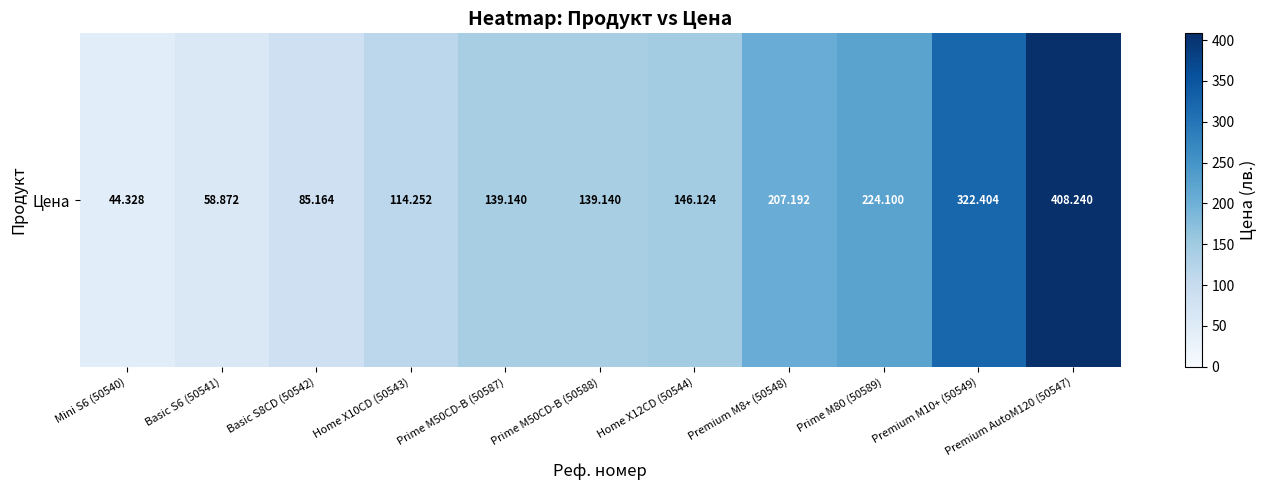

Rank the categories by value from highest to lowest.

Premium AutoM120 (50547), Premium M10+ (50549), Prime M80 (50589), Premium M8+ (50548), Home X12CD (50544), Prime M50CD-B (50587), Prime M50CD-B (50588), Home X10CD (50543), Basic S8CD (50542), Basic S6 (50541), Mini S6 (50540)